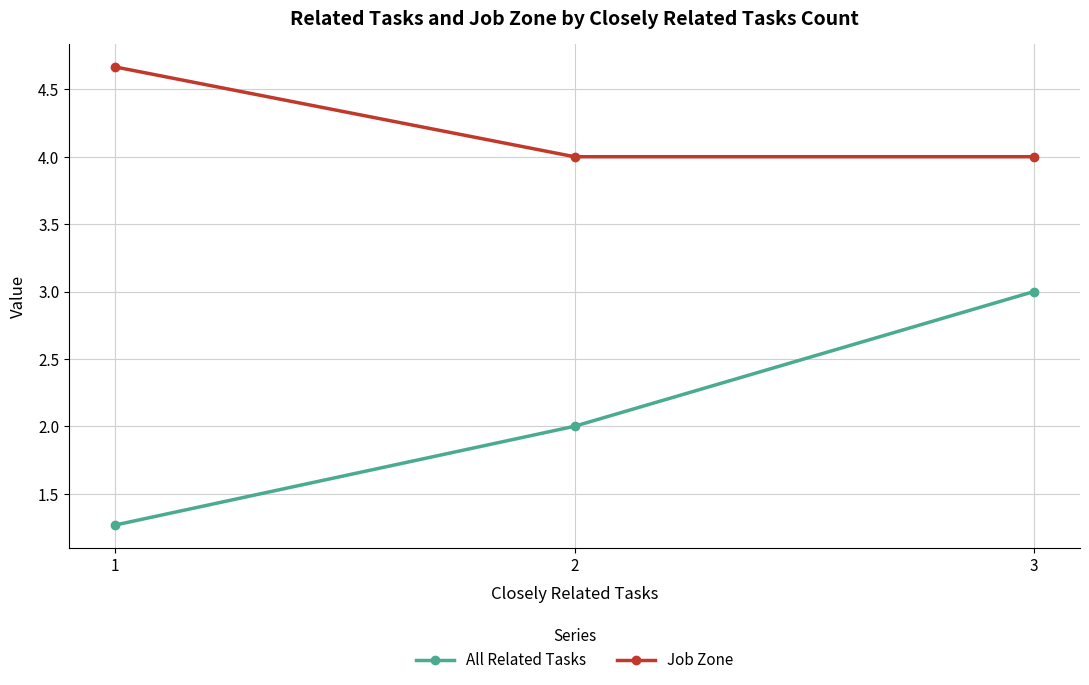

Is the value of Job Zone at 3 greater than the value of All Related Tasks at 2?

Yes